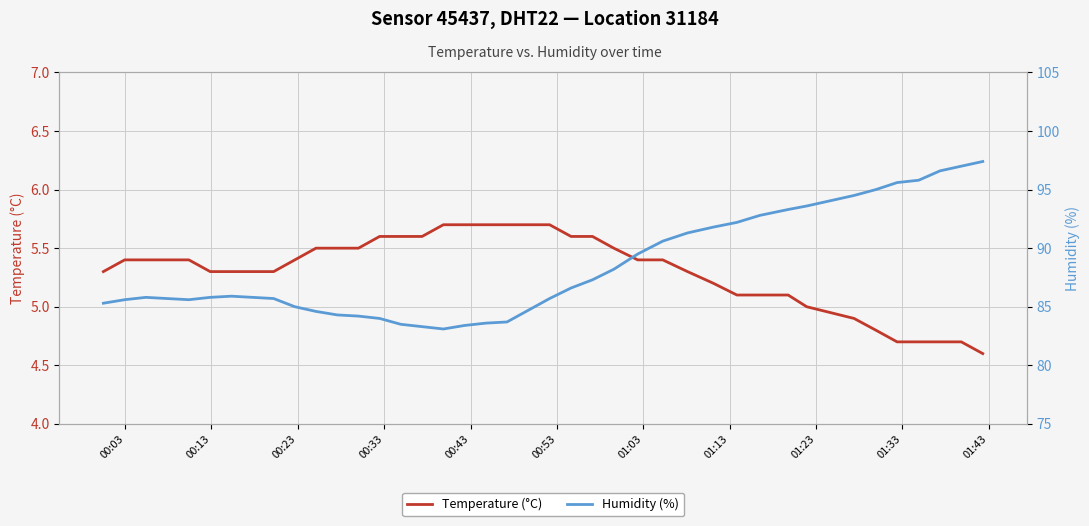

At which category does Humidity (%) reach its first local valley?

00:43